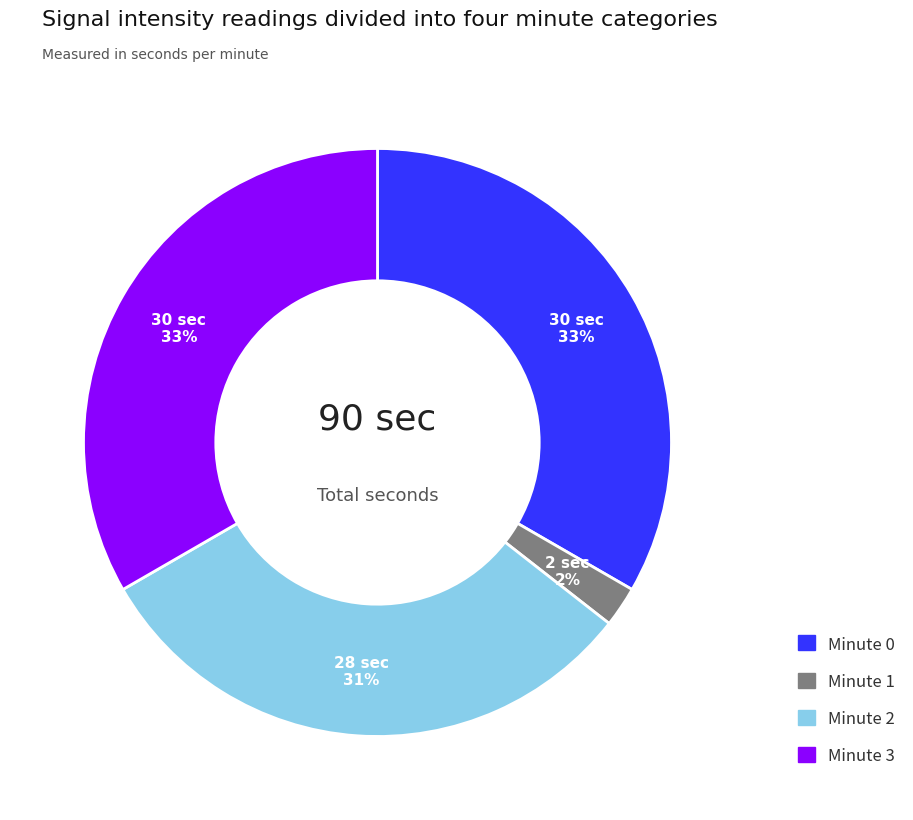

The Minute 2 slice represents 31% of the pie. True or false?

True